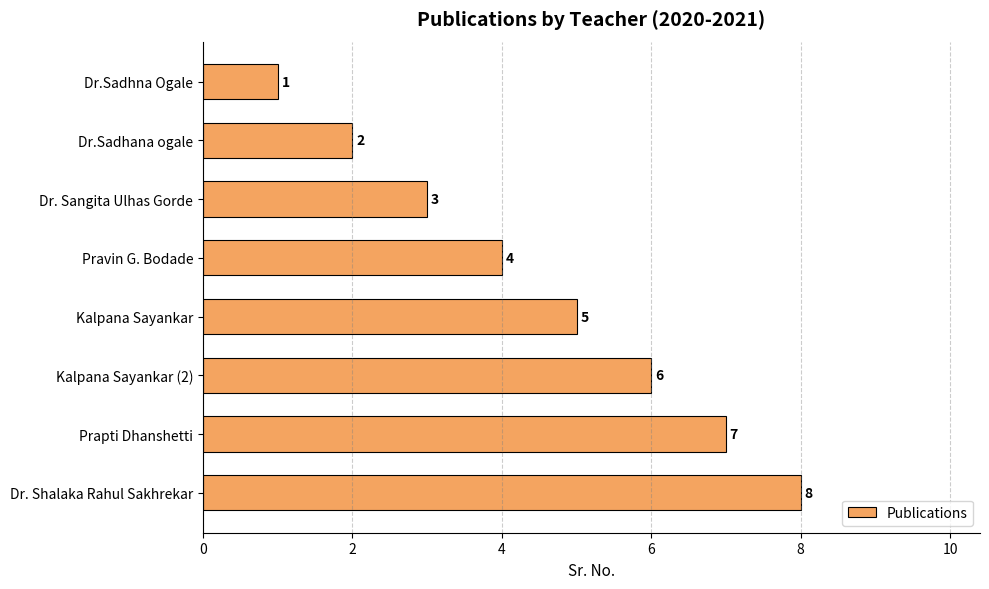

True or false: the data shows 4 at Pravin G. Bodade.

True